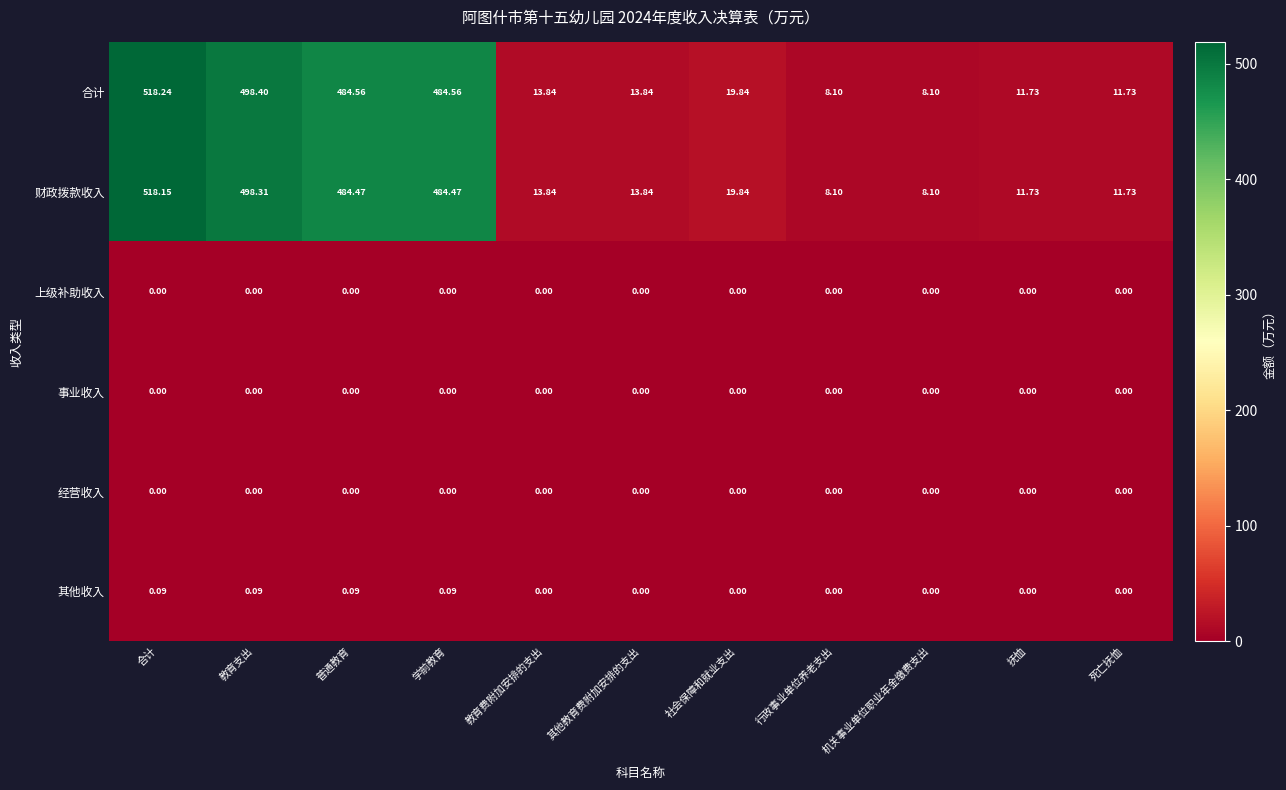

How many distinct data groups are displayed?

6